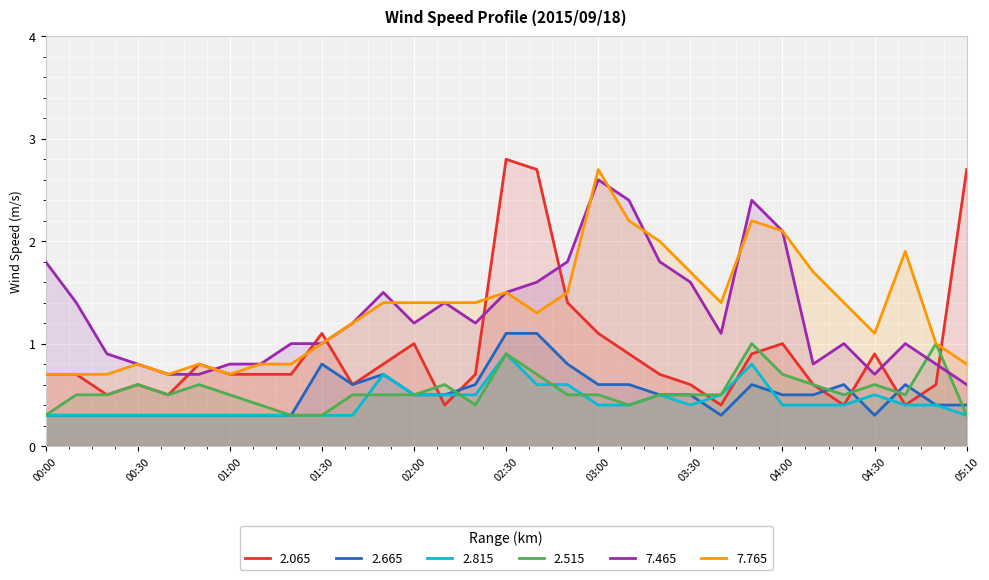

Reading right to left, what are all the values shown in this chart?

2.065: 2.7	0.6	0.4	0.9	0.4	0.6	1.0	0.9	0.4	0.6	0.7	0.9	1.1	1.4	2.7	2.8	0.7	0.4	1.0	0.8	0.6	1.1	0.7	0.7	0.7	0.8	0.5	0.6	0.5	0.7	0.7
2.665: 0.4	0.4	0.6	0.3	0.6	0.5	0.5	0.6	0.3	0.5	0.5	0.6	0.6	0.8	1.1	1.1	0.6	0.5	0.5	0.7	0.6	0.8	0.3	0.3	0.3	0.3	0.3	0.3	0.3	0.3	0.3
2.815: 0.3	0.4	0.4	0.5	0.4	0.4	0.4	0.8	0.5	0.4	0.5	0.4	0.4	0.6	0.6	0.9	0.5	0.5	0.5	0.7	0.3	0.3	0.3	0.3	0.3	0.3	0.3	0.3	0.3	0.3	0.3
2.515: 0.3	1.0	0.5	0.6	0.5	0.6	0.7	1.0	0.5	0.5	0.5	0.4	0.5	0.5	0.7	0.9	0.4	0.6	0.5	0.5	0.5	0.3	0.3	0.4	0.5	0.6	0.5	0.6	0.5	0.5	0.3
7.465: 0.6	0.8	1.0	0.7	1.0	0.8	2.1	2.4	1.1	1.6	1.8	2.4	2.6	1.8	1.6	1.5	1.2	1.4	1.2	1.5	1.2	1.0	1.0	0.8	0.8	0.7	0.7	0.8	0.9	1.4	1.8
7.765: 0.8	1.0	1.9	1.1	1.4	1.7	2.1	2.2	1.4	1.7	2.0	2.2	2.7	1.5	1.3	1.5	1.4	1.4	1.4	1.4	1.2	1.0	0.8	0.8	0.7	0.8	0.7	0.8	0.7	0.7	0.7